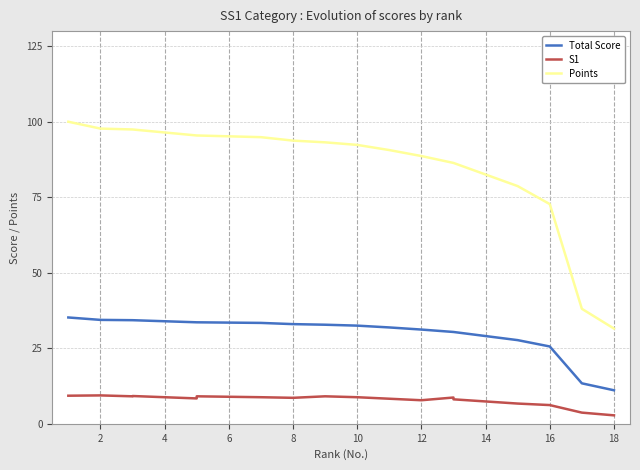

Between 4 and 8, which series saw the biggest shift?

Points